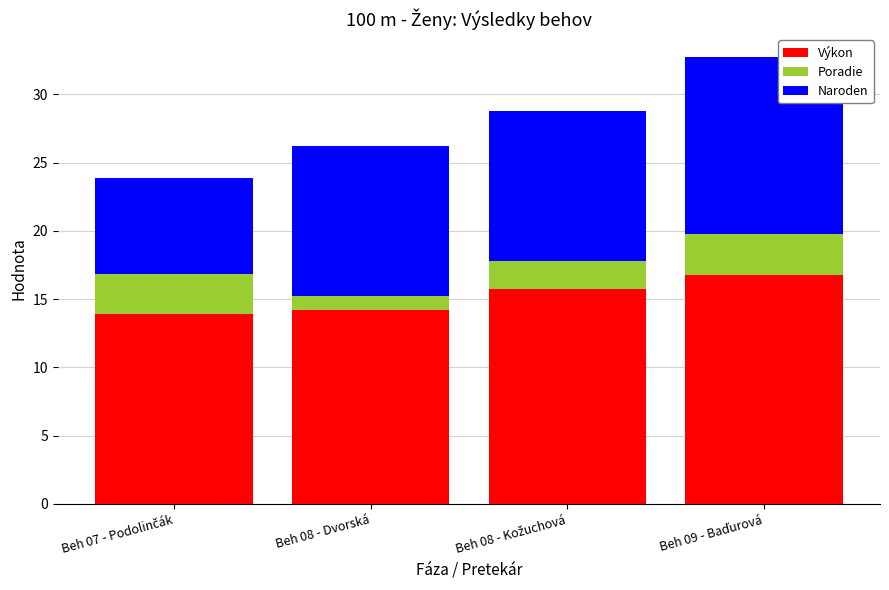

What is the difference between the maximum and second lowest values in the Výkon series?

2.5